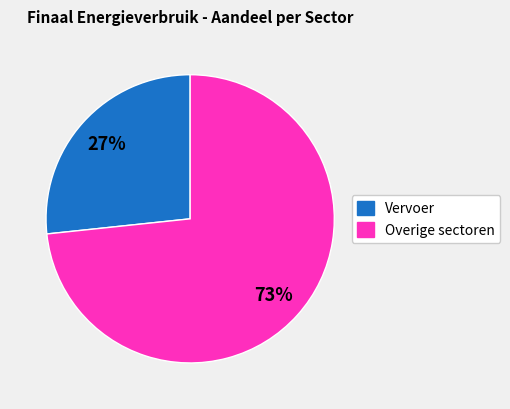

To the nearest percent, what is the average slice percentage?

50%